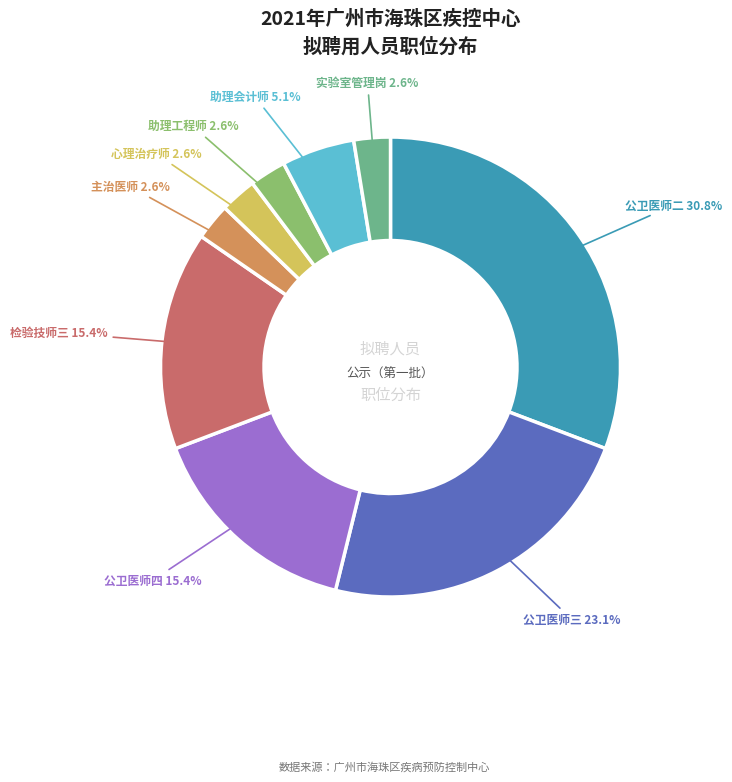

Does any single category account for the majority?

No